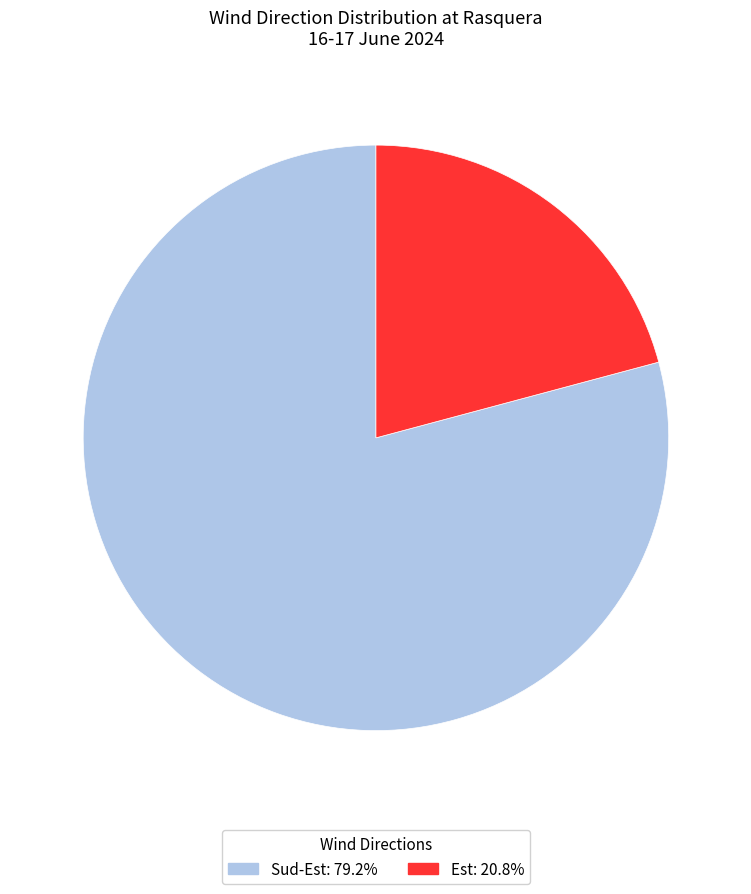

Does Sud-Est: 79.2% account for over 50% of the chart?

Yes